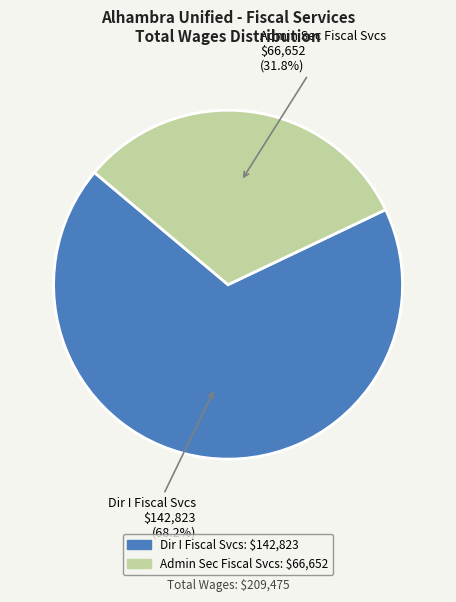

How many segments does this pie chart have?

2